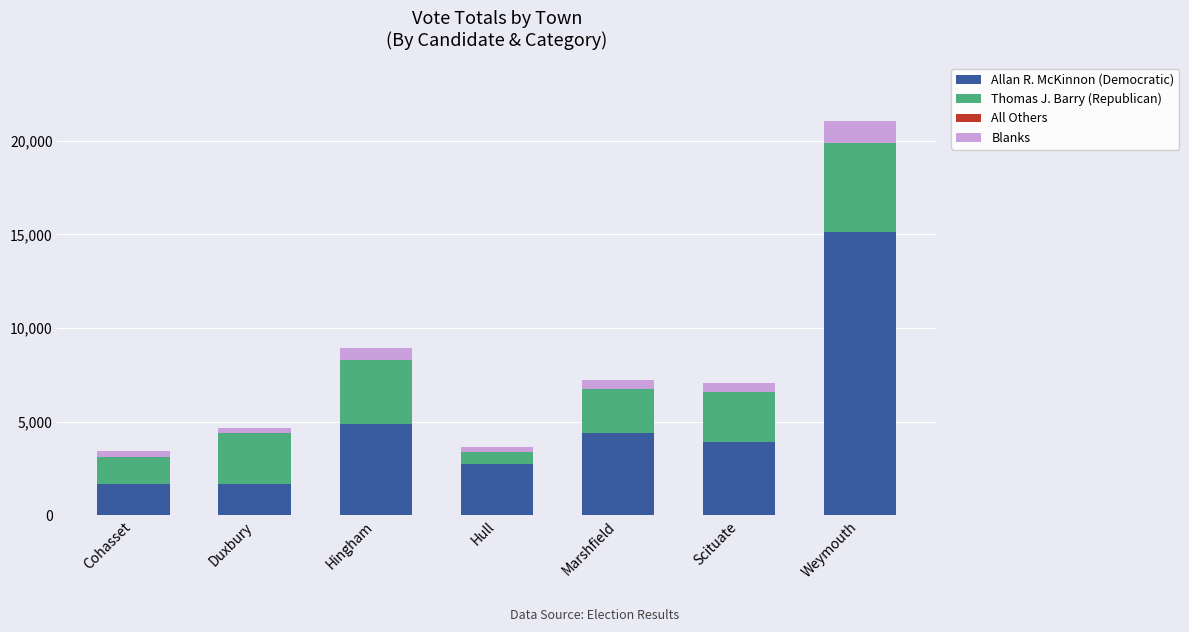

Where is Allan R. McKinnon (Democratic) nearest to the value 8398?

Hingham